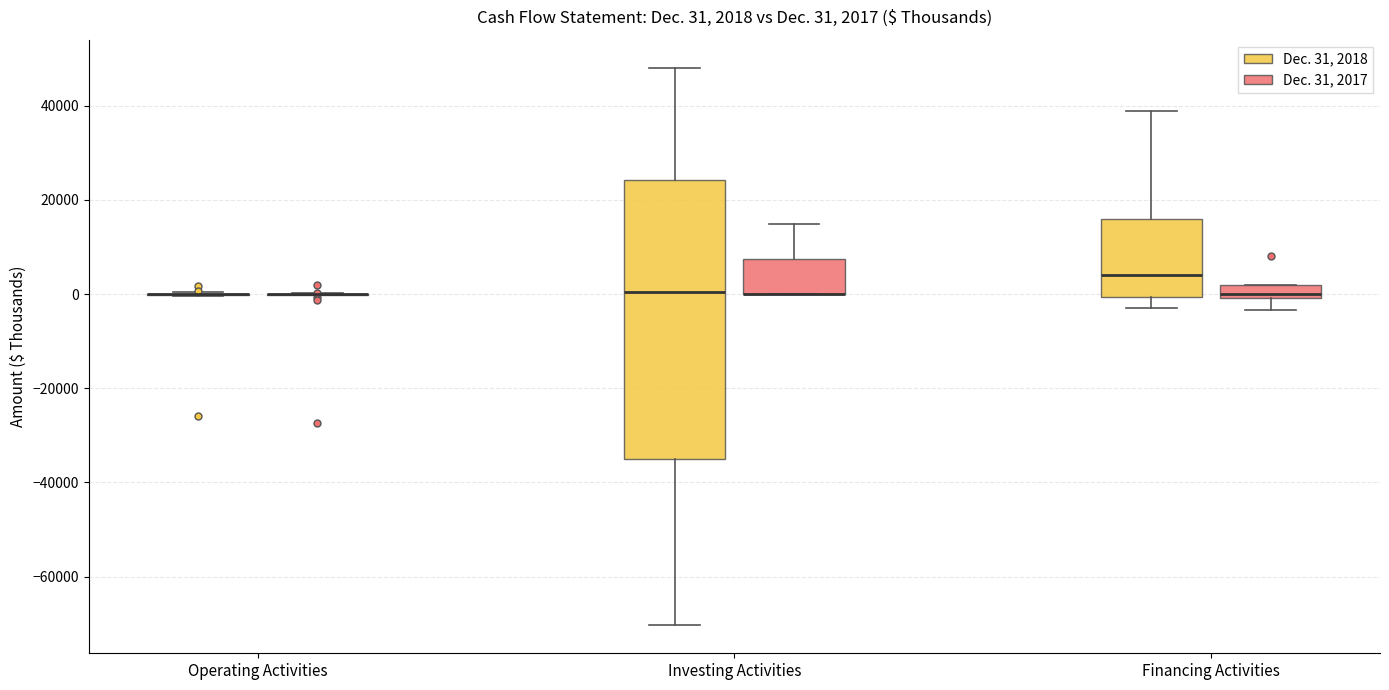

Which box is the tallest, from its lower edge to its upper edge?

Investing Activities (Dec. 31, 2018)